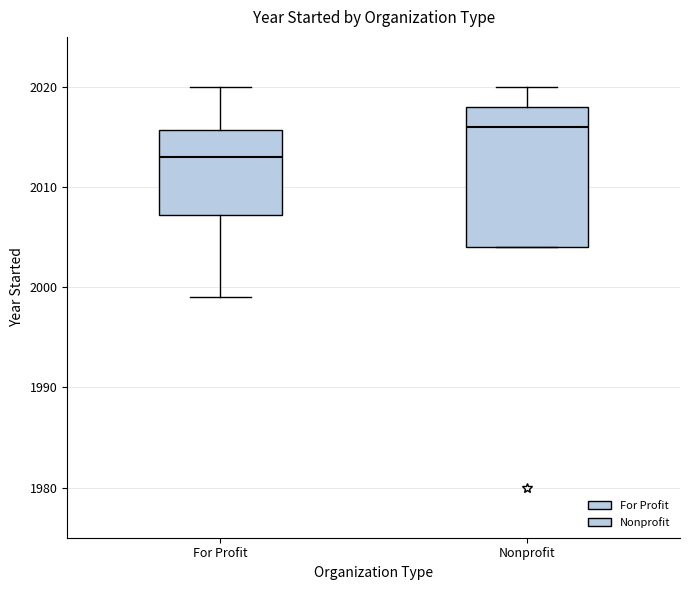

Comparing the boxes themselves (not the whiskers), which one is the tallest?

Nonprofit